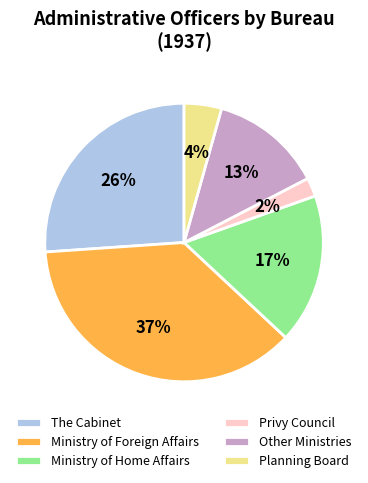

How many segments does this pie chart have?

6